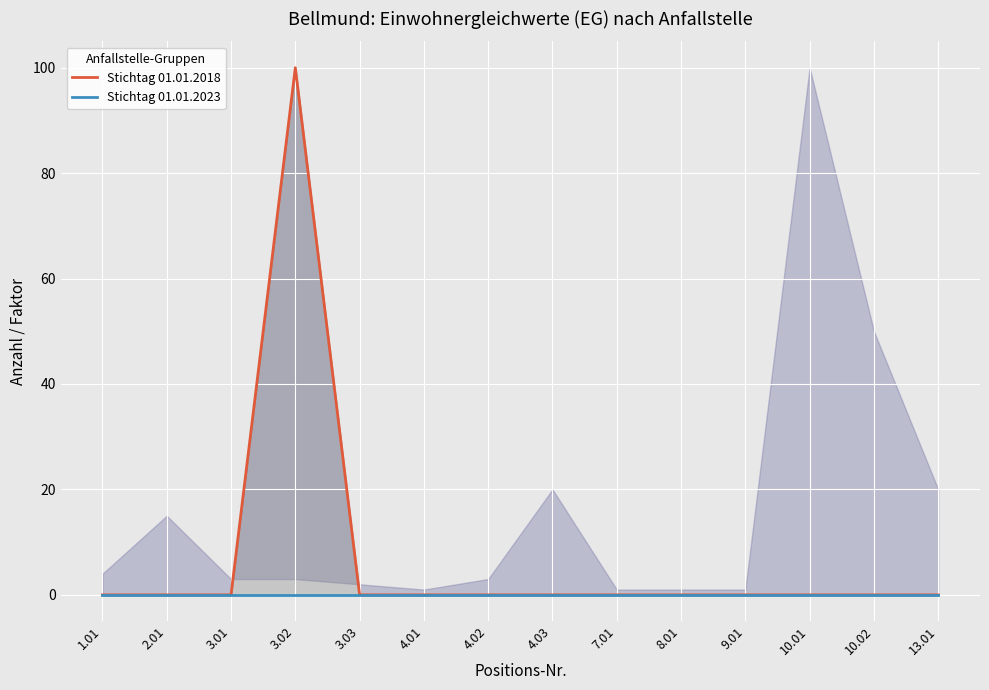

Which series has the largest total across all categories?

Stichtag 01.01.2018